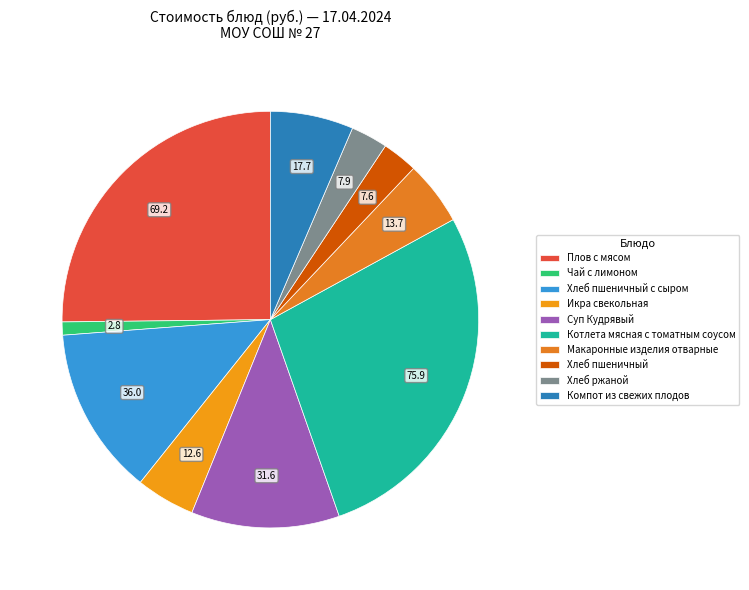

Count the number of slices in the pie.

10